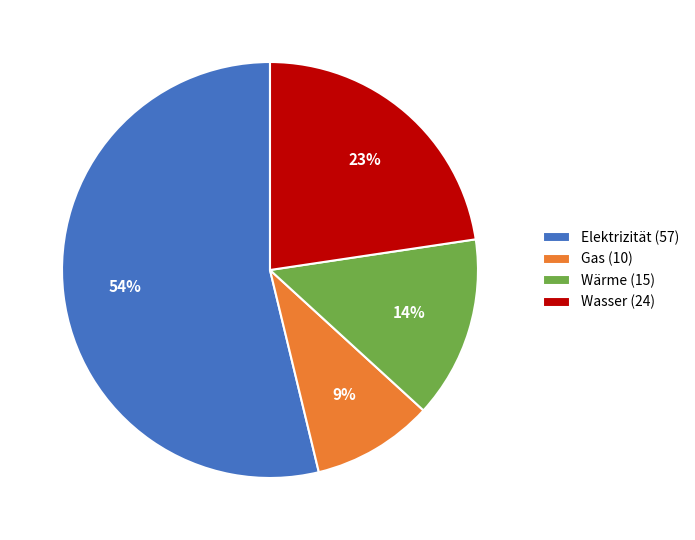

Approximately how many times larger is the value at Gas (10) compared to Wasser (24)?

0.4